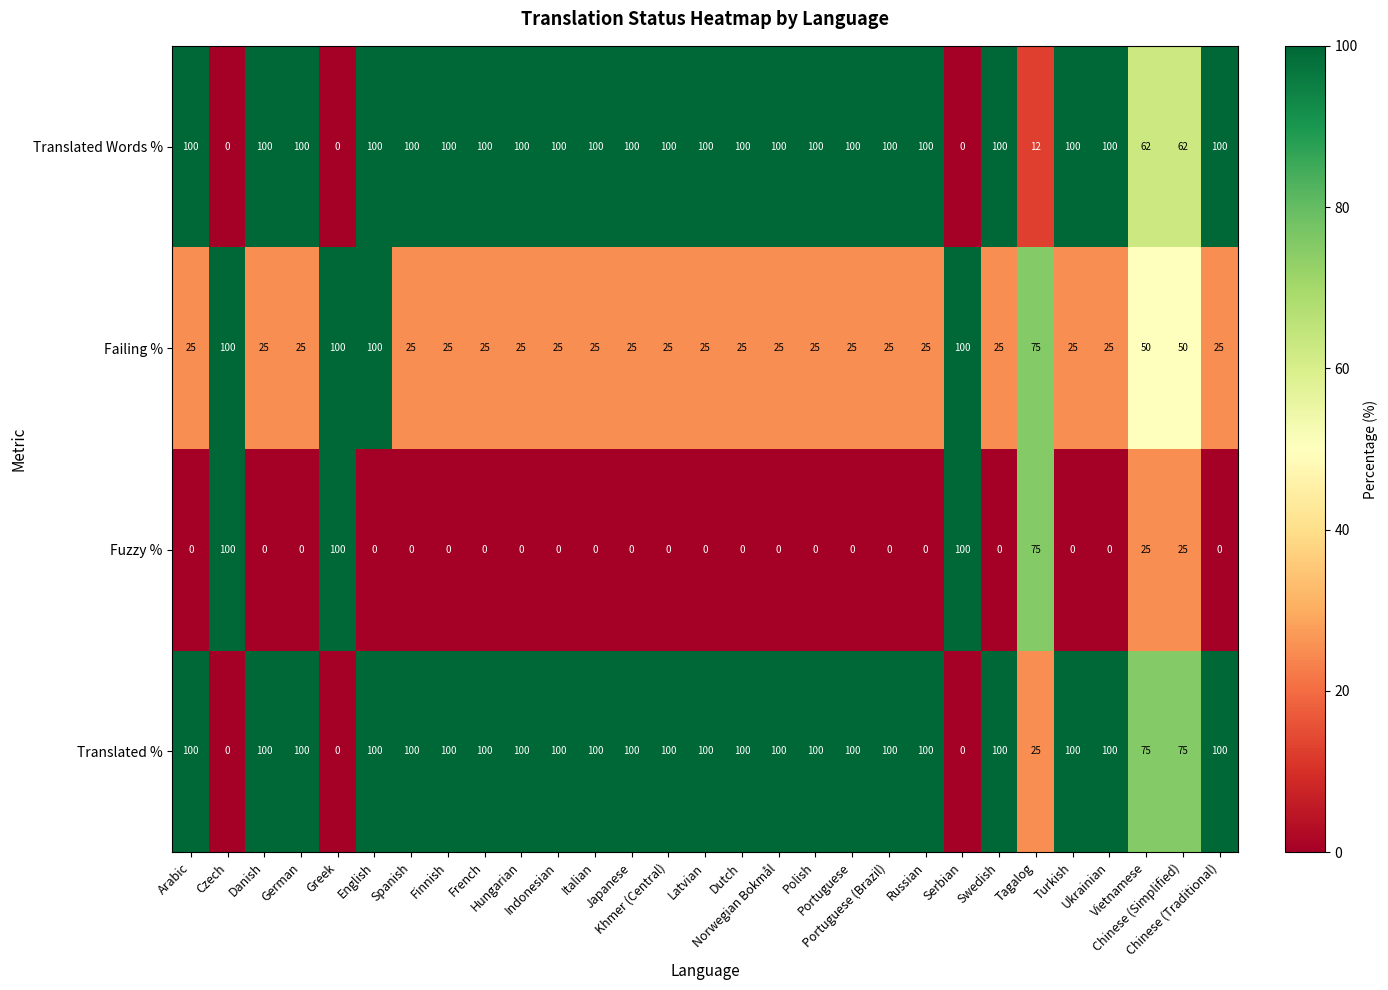

What is the maximum value shown in the chart?

100